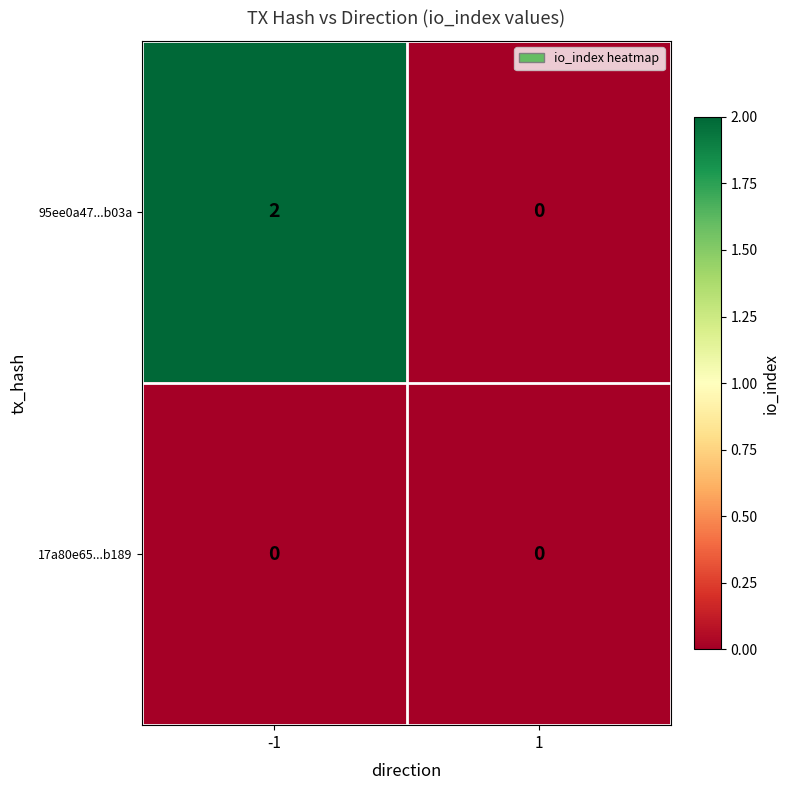

Which series changed the most between -1 and 1?

95ee0a47...b03a